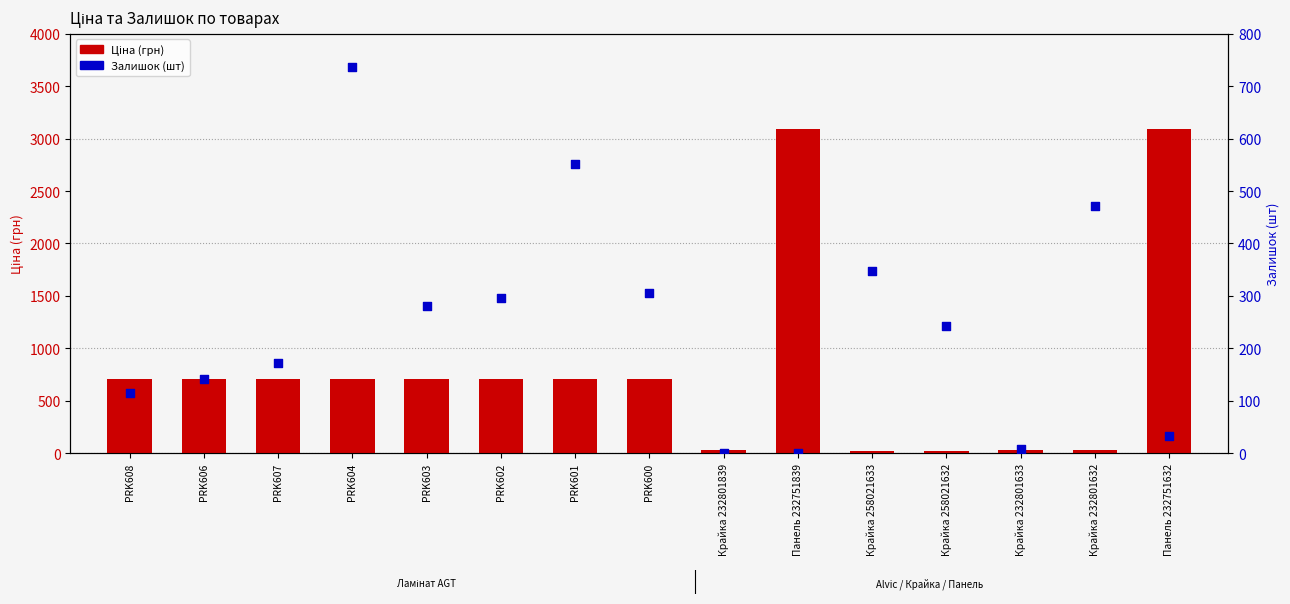

Which series contains the lowest Y value?

Залишок